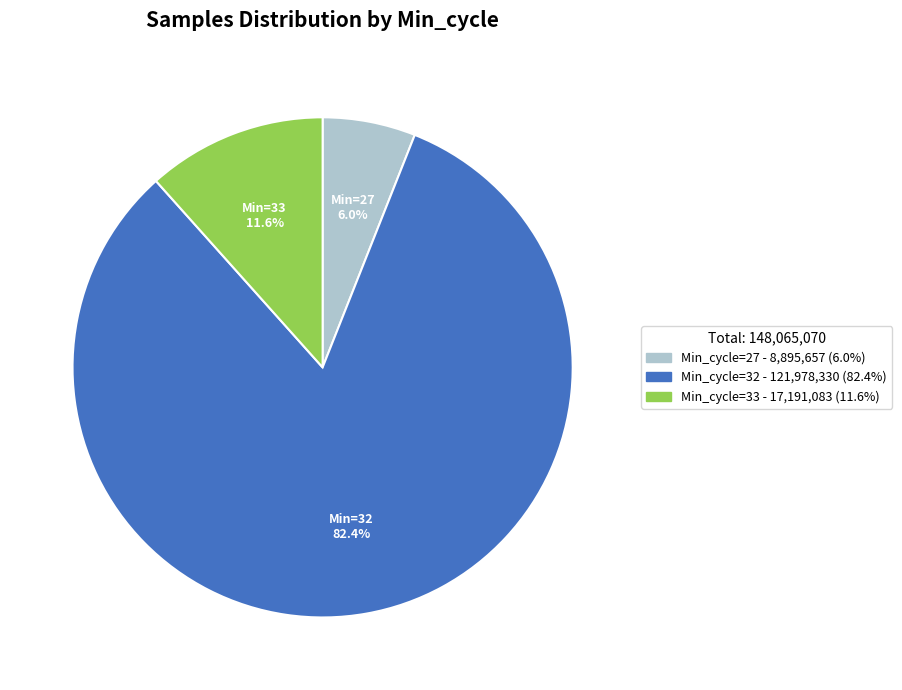

Does any single category account for the majority?

Yes